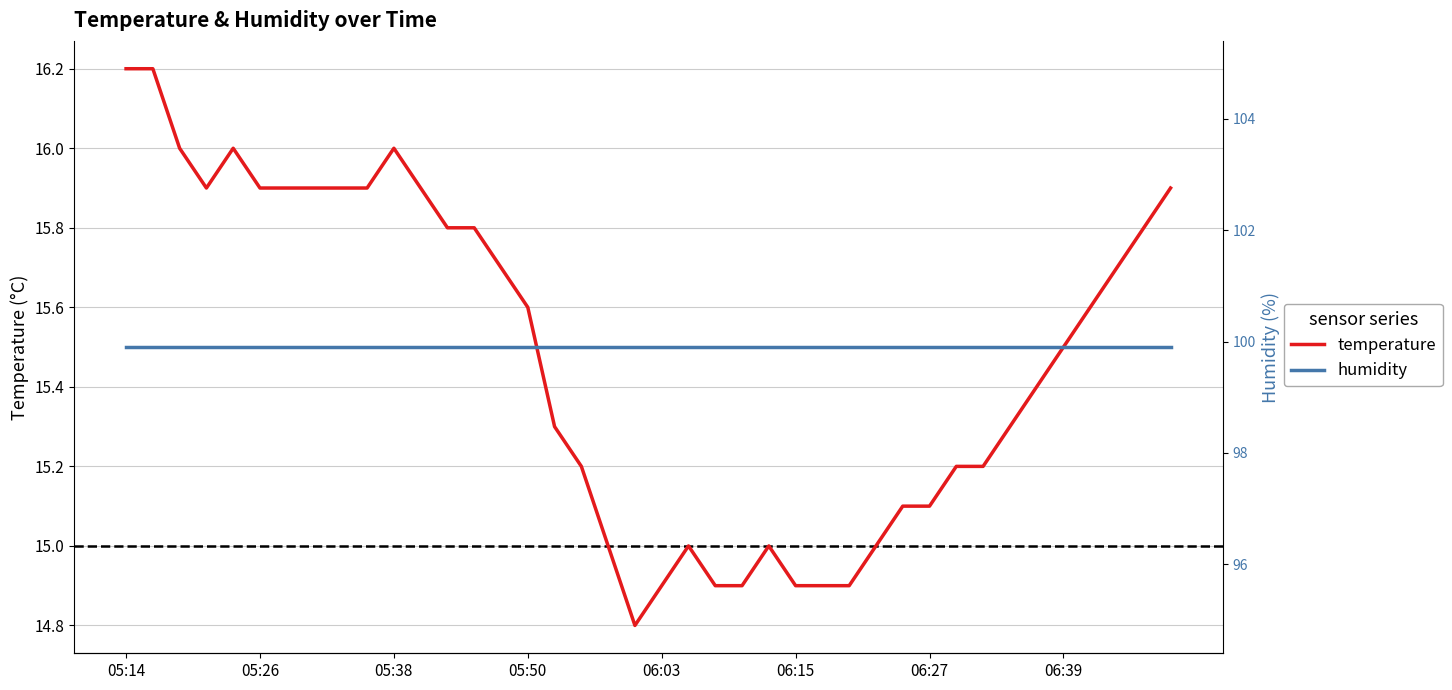

Which series has the largest total across all categories?

humidity